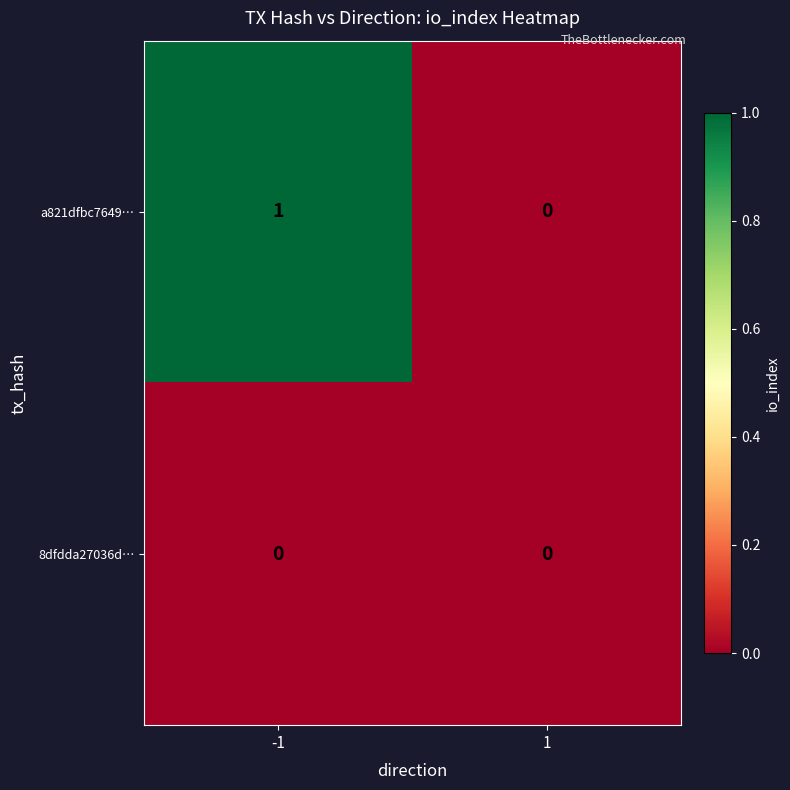

Which series changed the most between -1 and 1?

a821dfbc7649…